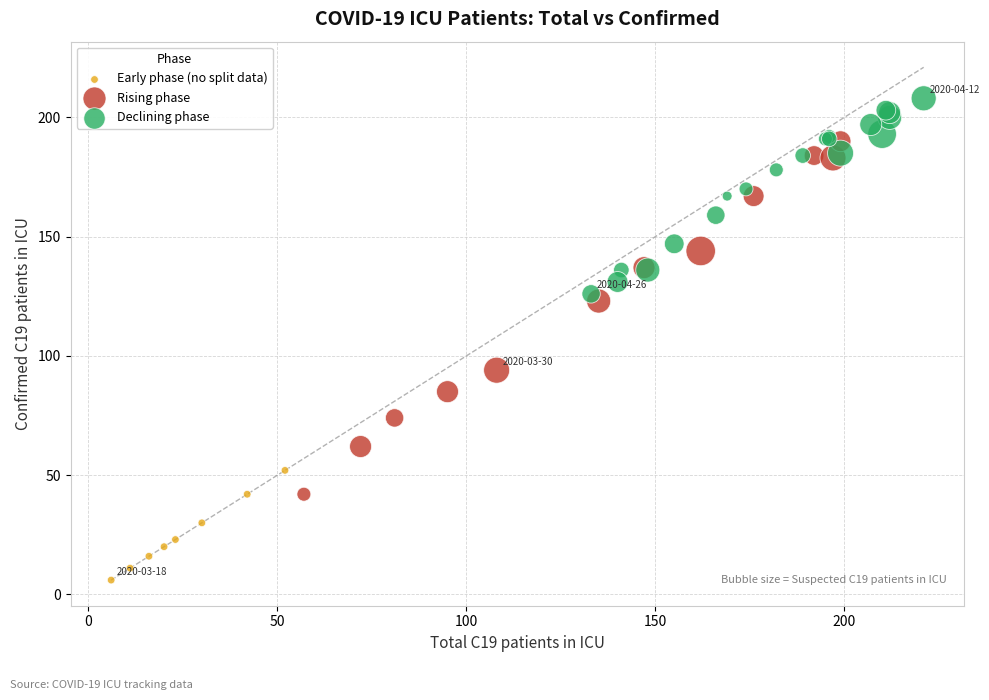

Which series has the widest spread of Y values?

Rising phase